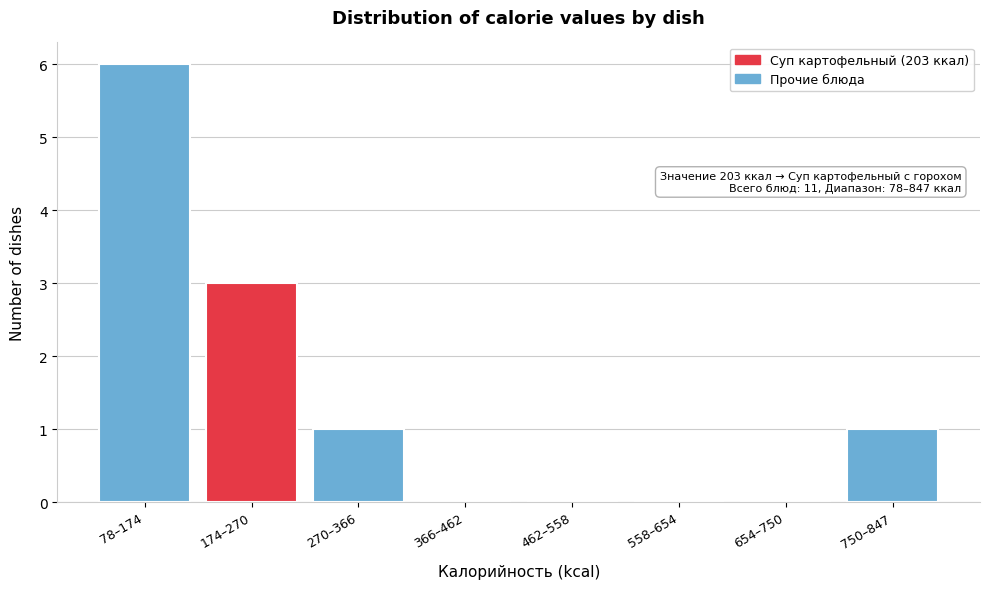

Reading left to right, what are all the values shown in this chart?

78–174=6	174–270=3	270–366=1	366–462=0	462–558=0	558–654=0	654–750=0	750–847=1